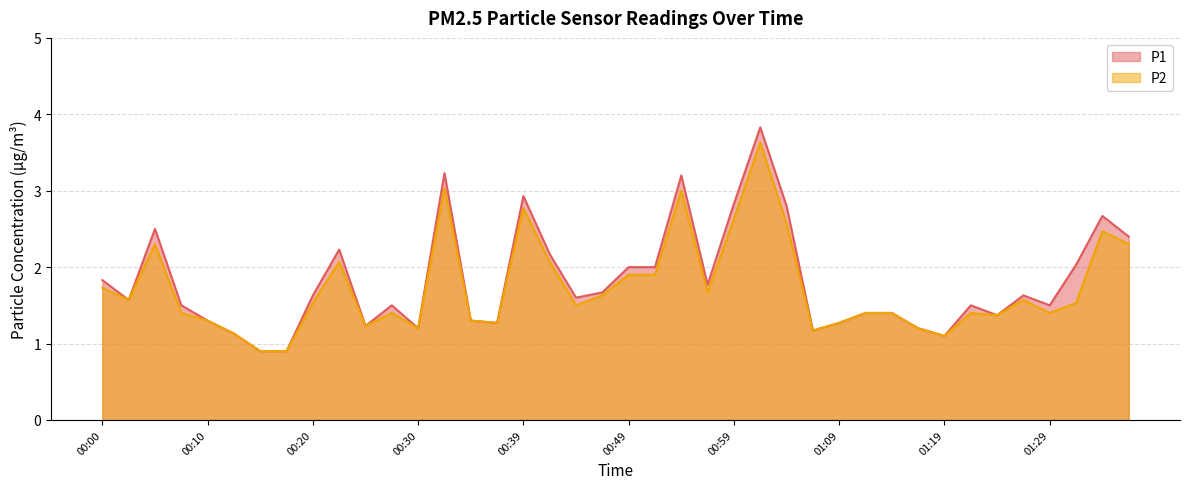

What is the greatest value displayed?

3.8